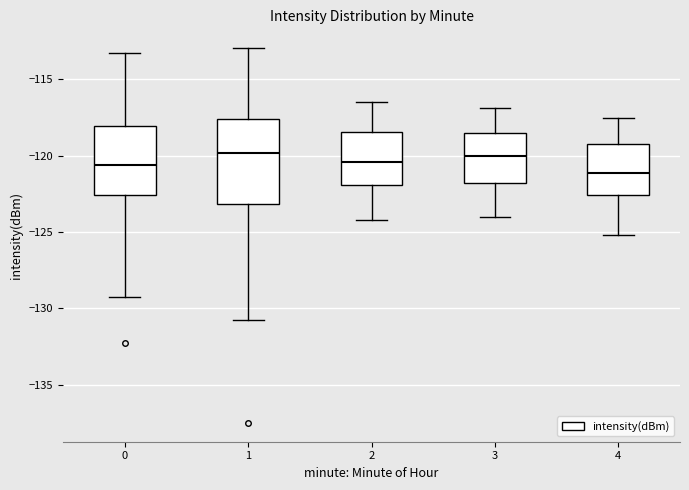

Reading left to right, read every box against the y-axis: the position of its median line, the range the box covers, and the ends of its whiskers. The values are not printed on the chart, so give them approximately, as read against the axis.

0: median -120.5, box -122.5 to -118.0, whiskers -129.0 to -113.5
1: median -120.0, box -123.0 to -117.5, whiskers -131.0 to -113.0
2: median -120.5, box -122.0 to -118.5, whiskers -124.0 to -116.5
3: median -120.0, box -122.0 to -118.5, whiskers -124.0 to -117.0
4: median -121.0, box -122.5 to -119.0, whiskers -125.0 to -117.5